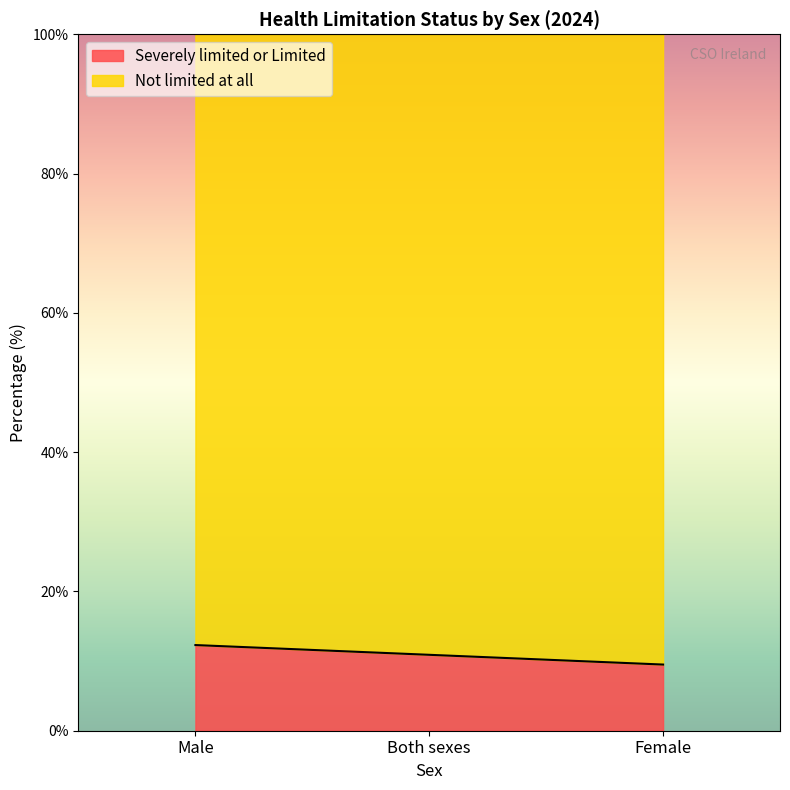

Which category has the lowest value across all series?

Female